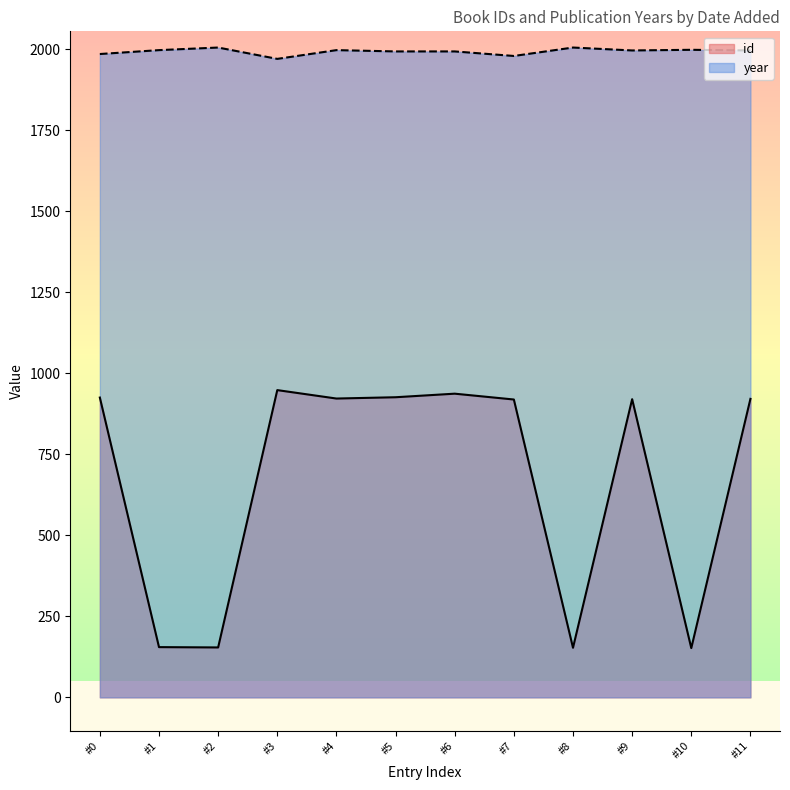

Which series has the largest total across all categories?

year